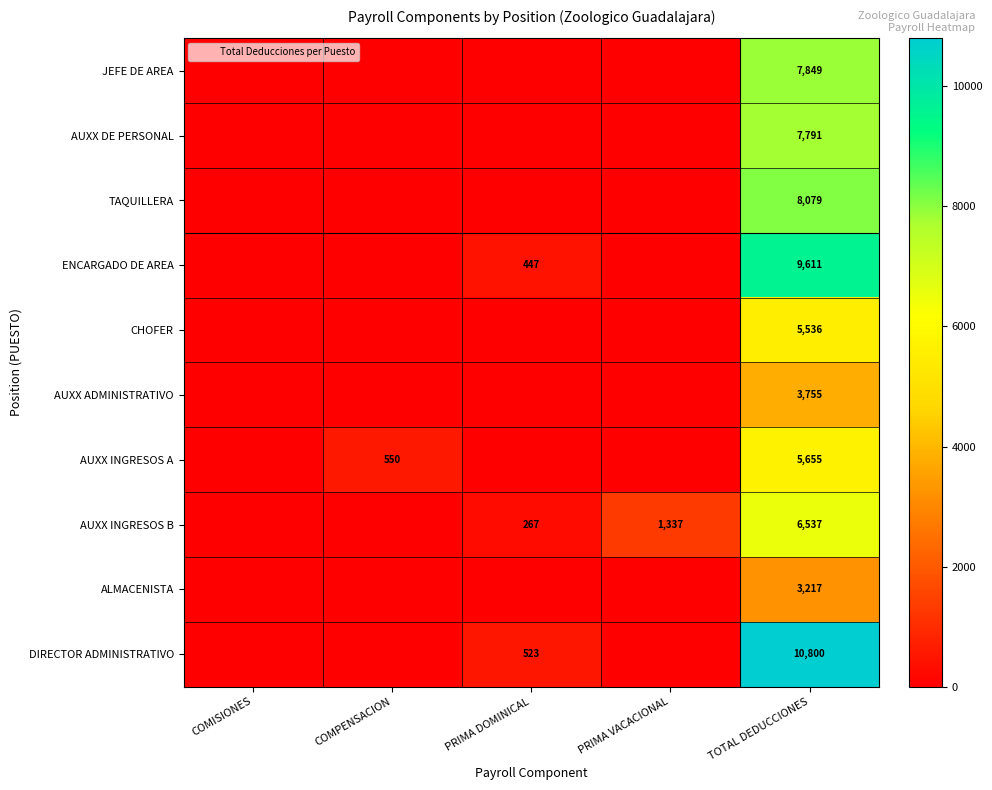

What is the sum of the AUXX INGRESOS A values at PRIMA VACACIONAL and COMPENSACION?

550.0